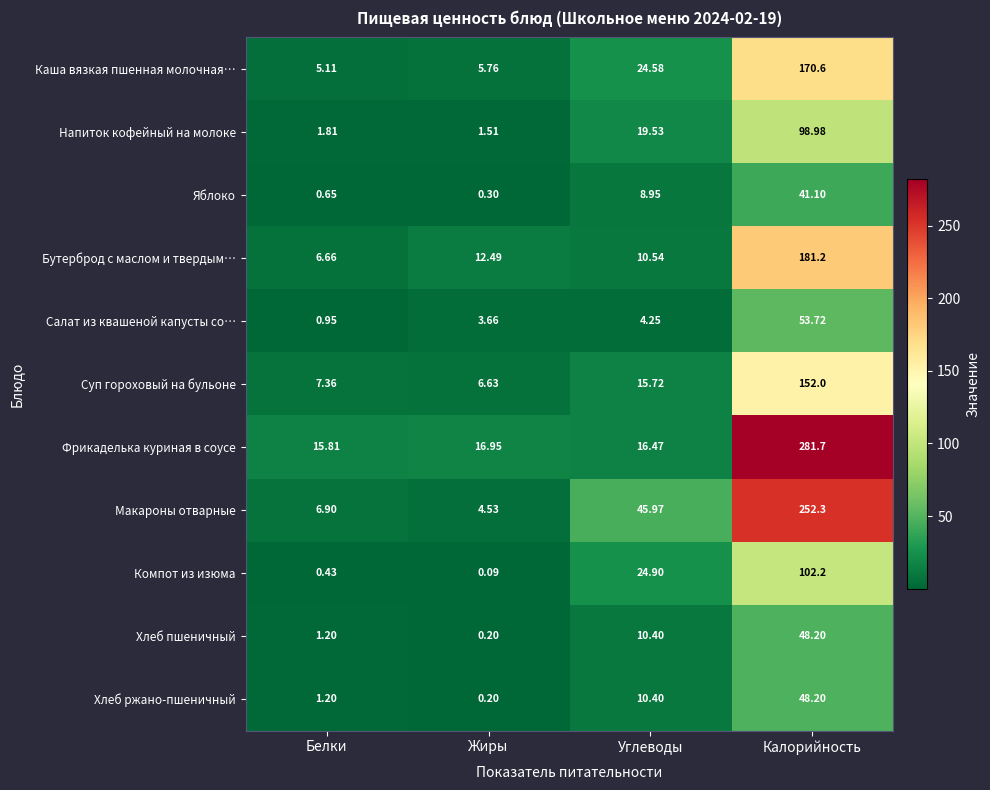

Rank the categories by Салат из квашеной капусты со… value from lowest to highest.

Белки, Жиры, Углеводы, Калорийность